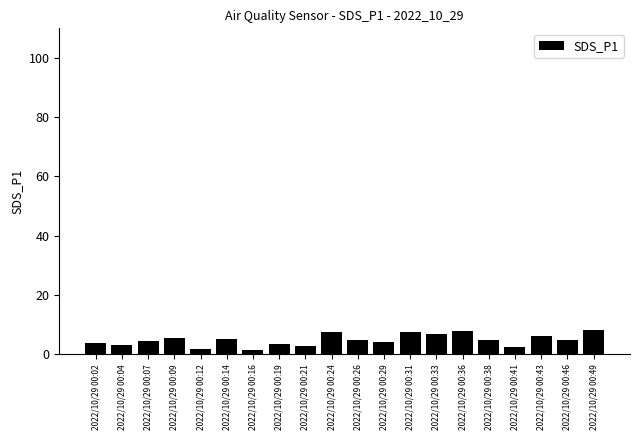

Is it true that the value at 2022/10/29 00:29 is 4.0?

True